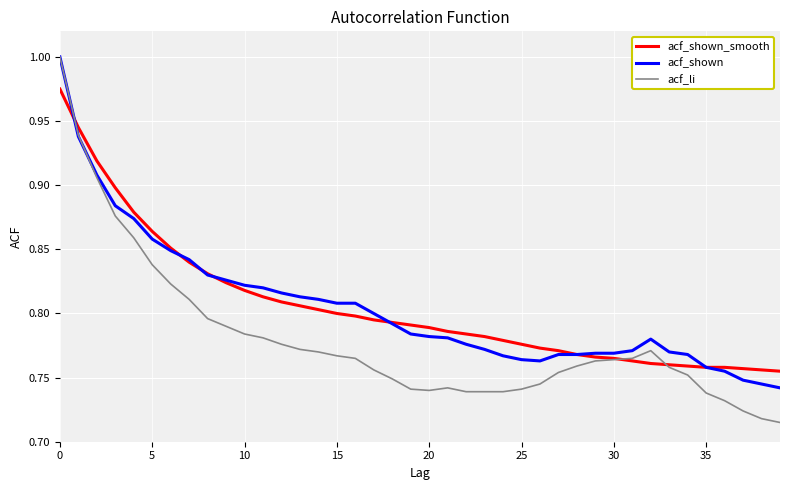

Which series has the largest range (max minus min)?

acf_li